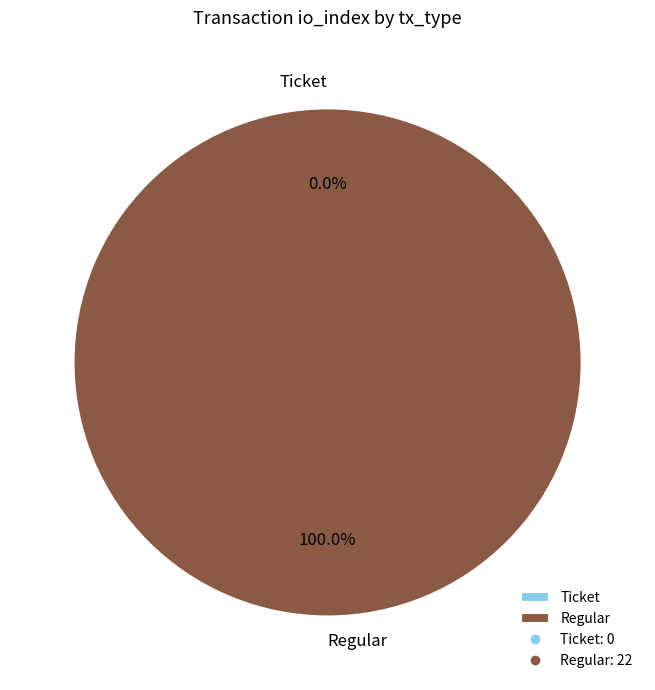

Which category accounts for the majority?

Regular